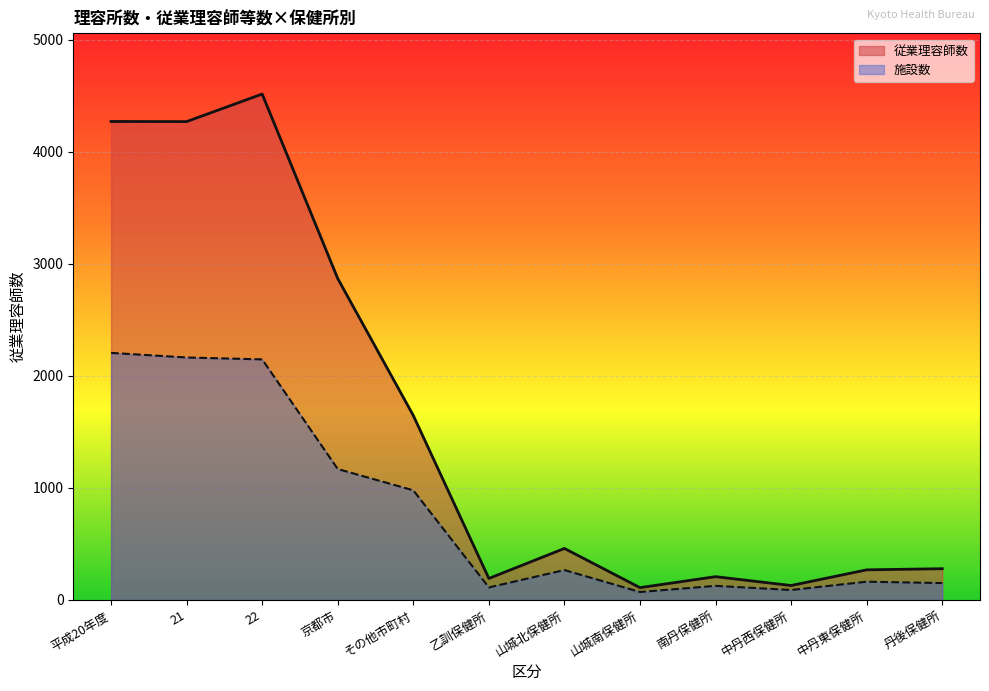

Between 山城北保健所 and 山城南保健所, which is larger?

山城北保健所